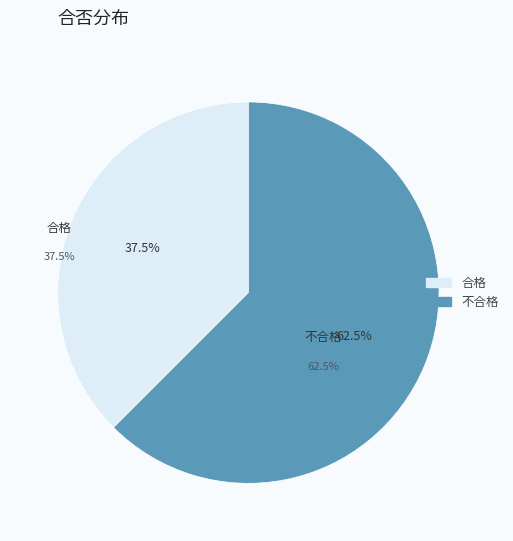

What percentage is the 不合格 slice, to the nearest percent?

62%